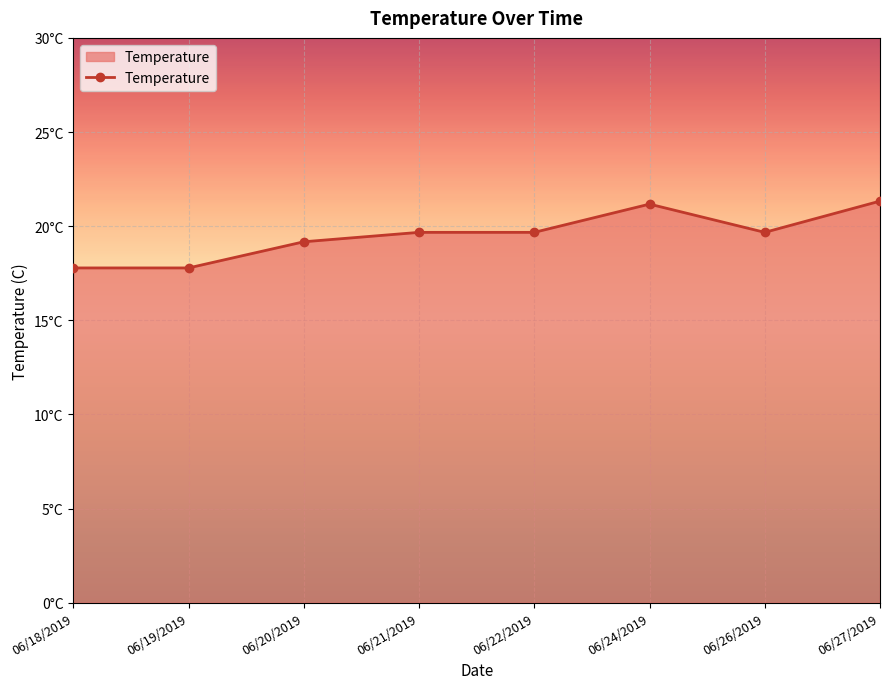

Does the chart have visible grid lines?

Yes